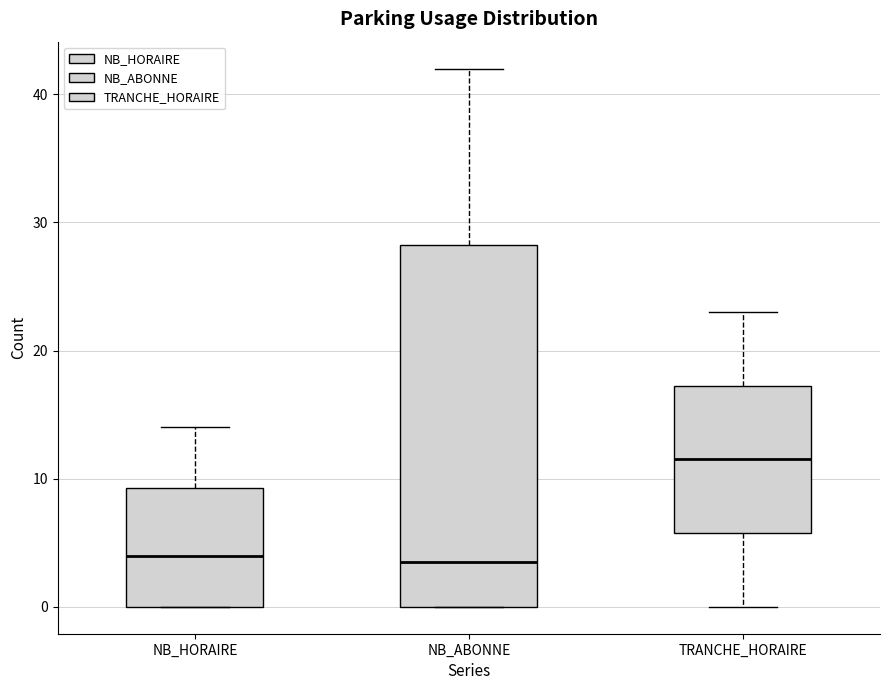

Where does the lower whisker of the box for TRANCHE_HORAIRE end on the y-axis? The values are not printed on the chart, so give them approximately, as read against the axis.

0